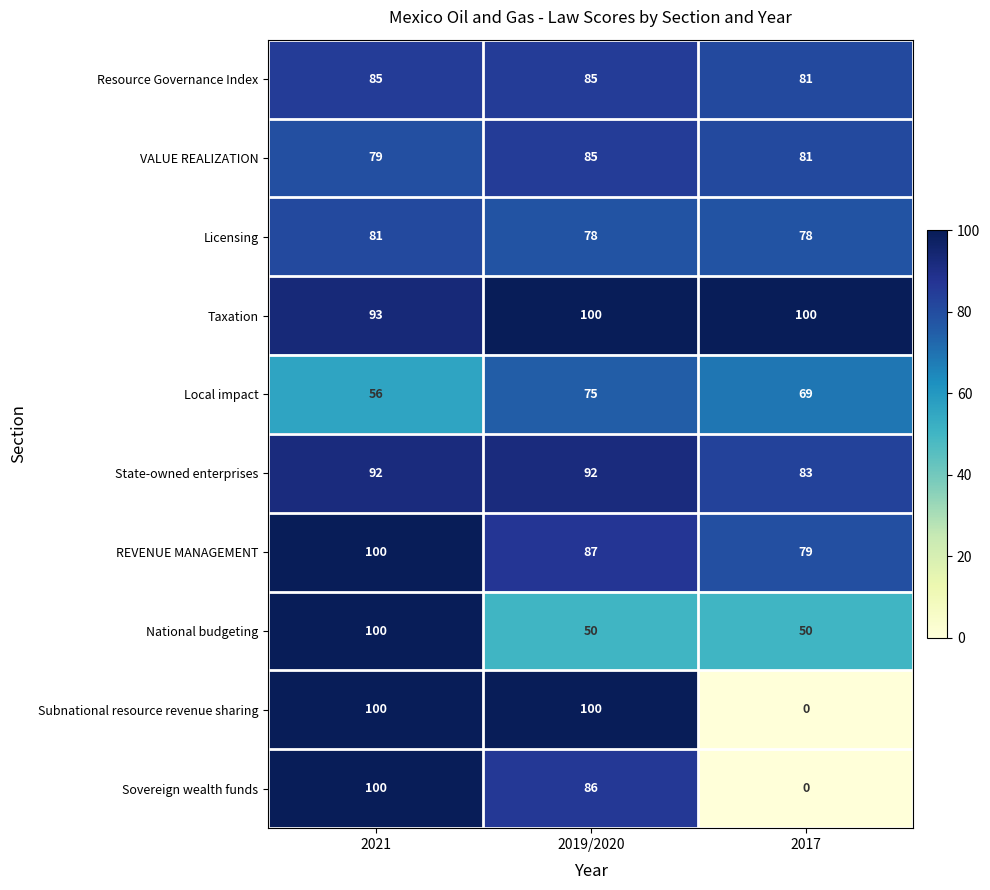

At which category does the chart reach its minimum across all series?

2017